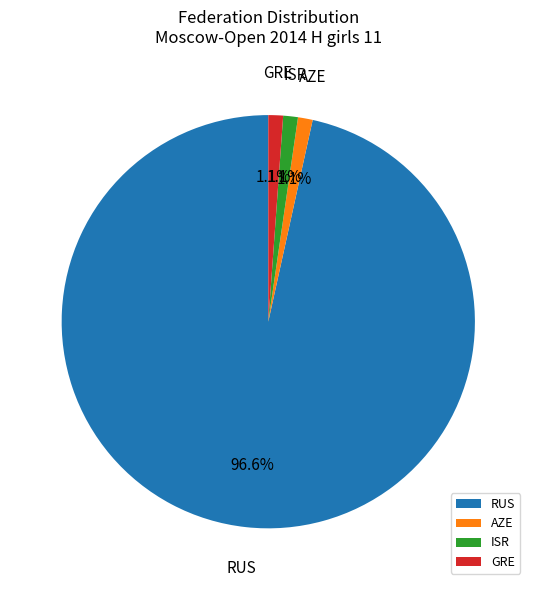

Is the sum of RUS and GRE greater than half?

Yes